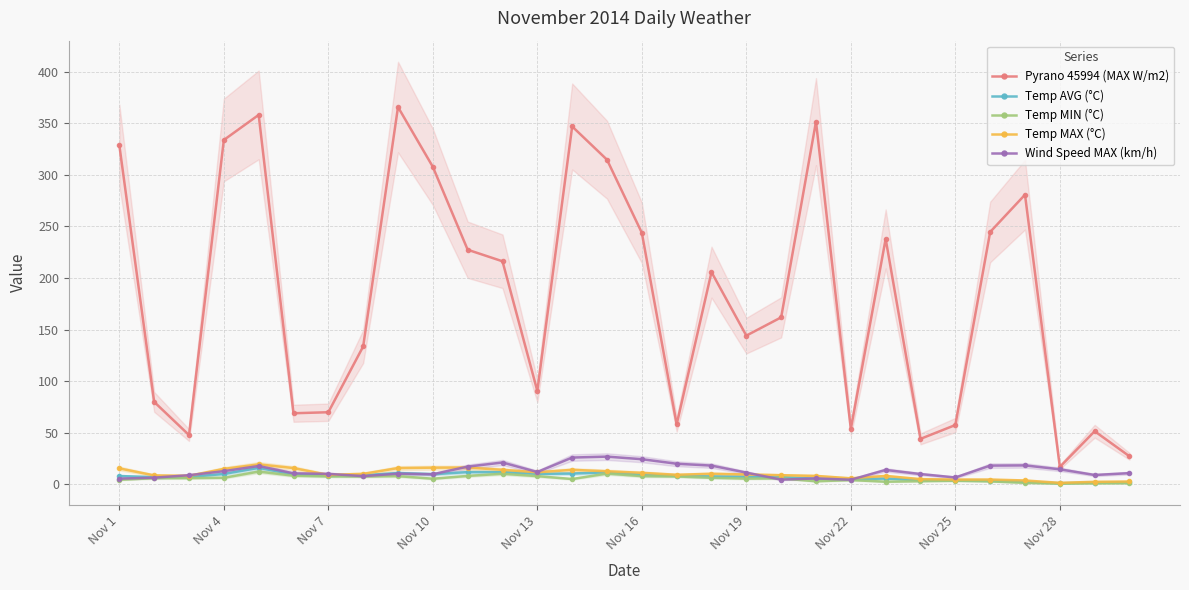

What is the difference between the second highest and second lowest values in the Wind Speed MAX (km/h) series?

21.4